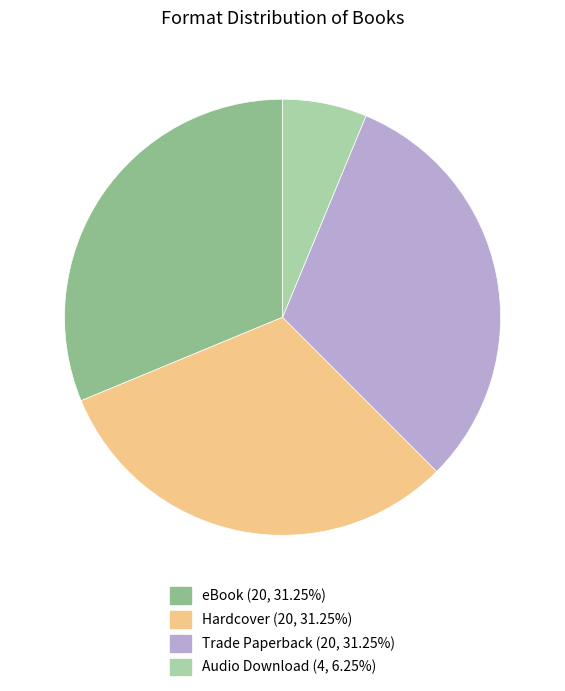

Is Trade Paperback the majority of the pie?

No